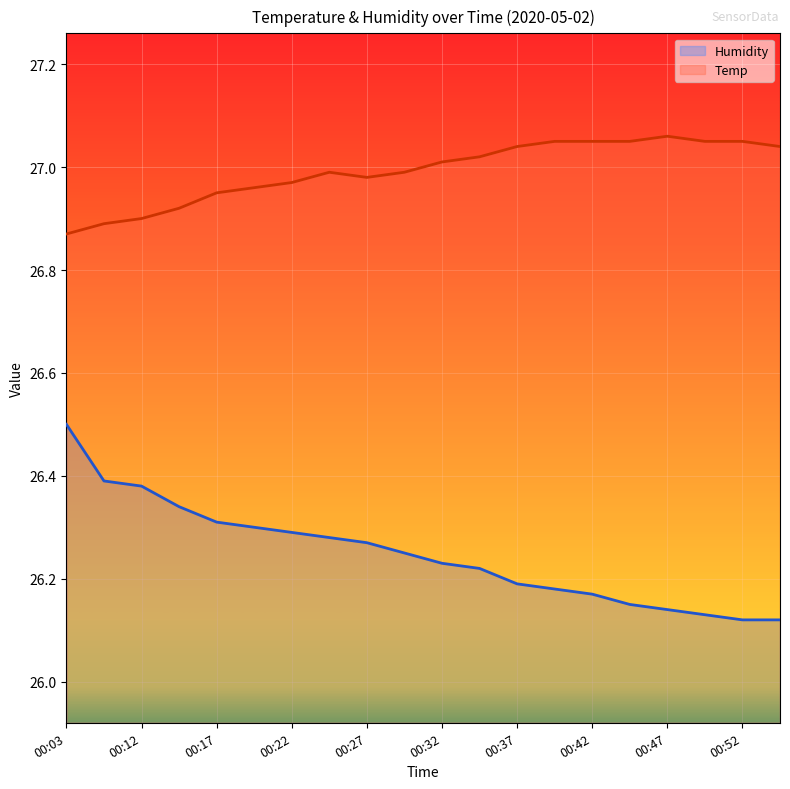

At which category is the sum across all series the highest?

00:03